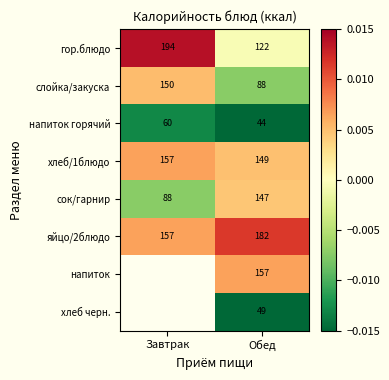

Which category has the highest value across all series?

Завтрак